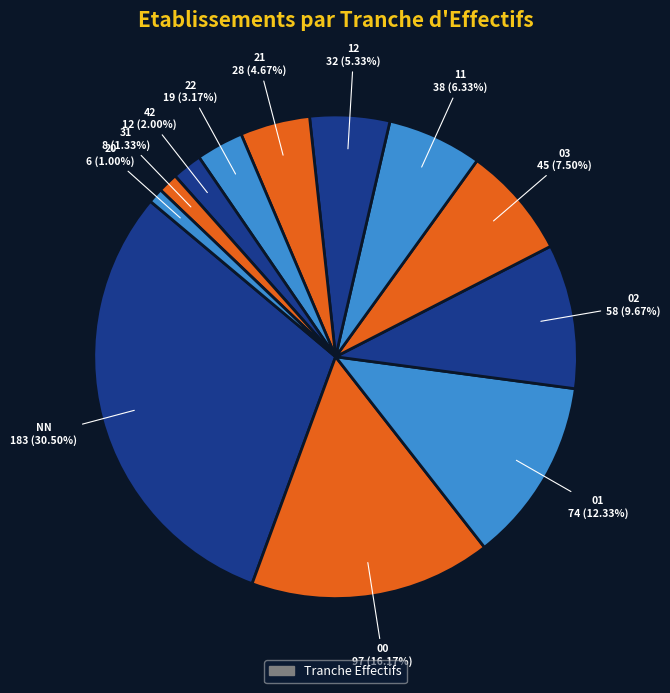

To the nearest percent, what is the average slice percentage?

8%